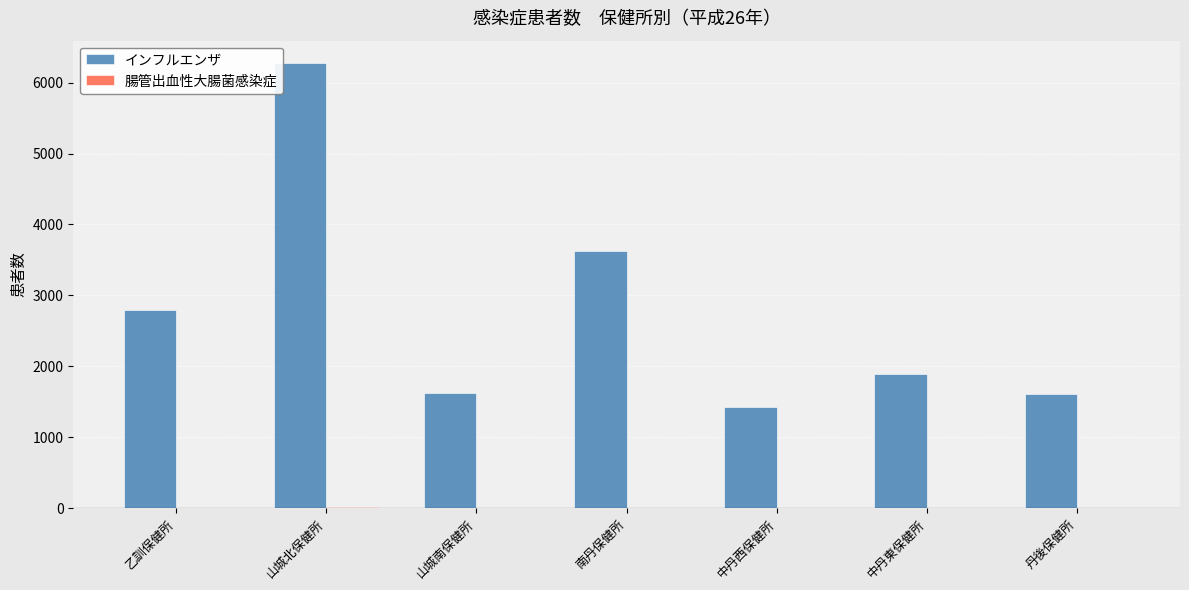

Which series changed the most between 乙訓保健所 and 丹後保健所?

インフルエンザ